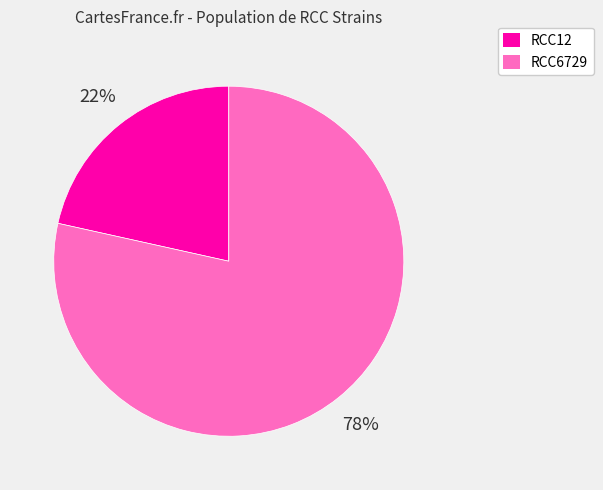

To the nearest percent, what portion does RCC12 represent?

22%